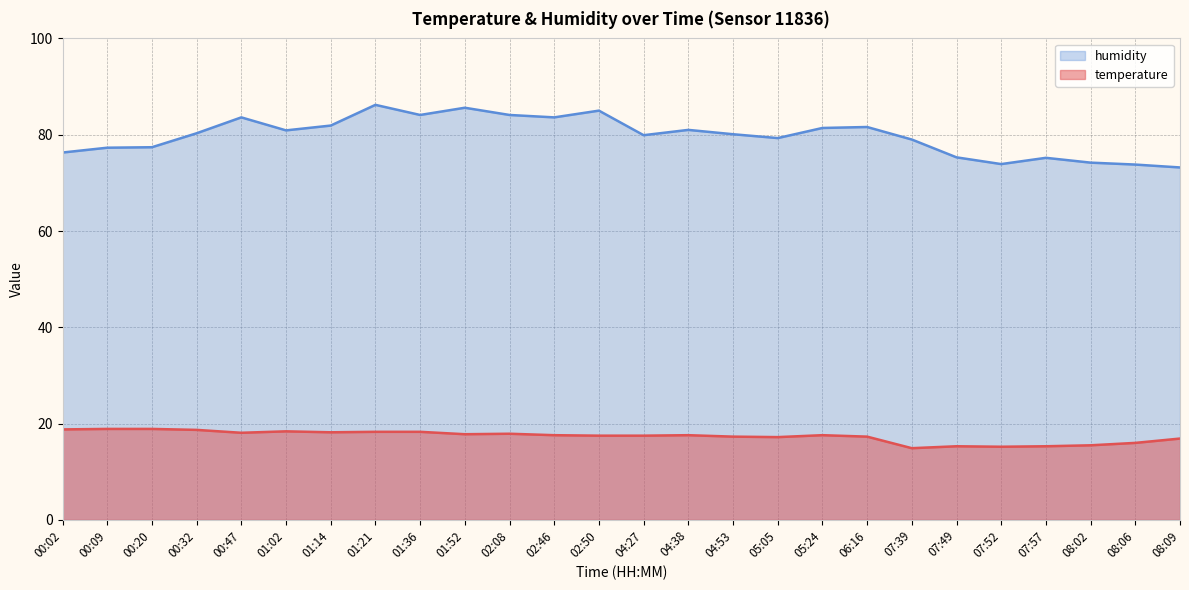

Reading left to right, extract all data points from this chart.

temperature: 18.8	18.9	18.9	18.7	18.1	18.4	18.2	18.3	18.3	17.8	17.9	17.6	17.5	17.5	17.6	17.3	17.2	17.6	17.3	14.9	15.3	15.2	15.3	15.5	16.0	16.9
humidity: 76.3	77.3	77.4	80.3	83.6	80.9	81.9	86.2	84.1	85.6	84.1	83.6	85.0	79.9	81.0	80.1	79.3	81.4	81.6	79.0	75.3	73.9	75.2	74.2	73.8	73.2